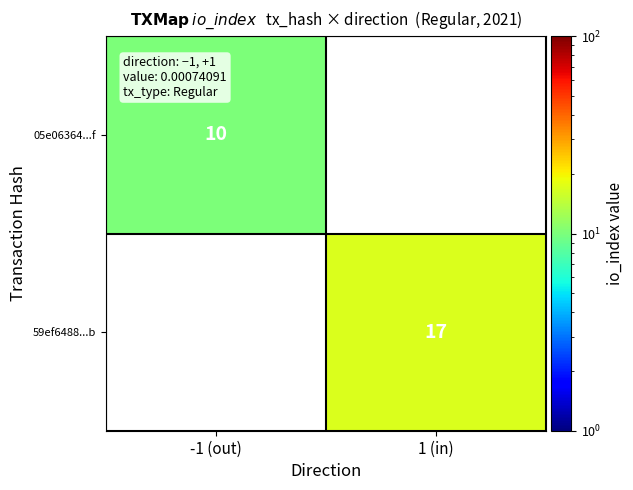

Is the value of 05e06364...f at -1 (out) greater than the value of 59ef6488...b at 1 (in)?

No